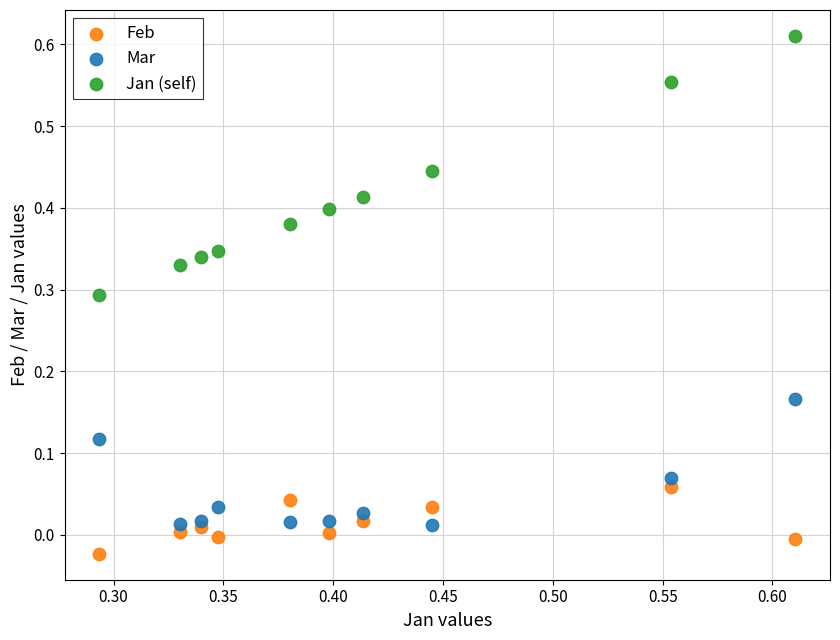

Which series has the largest Y range (max minus min)?

Jan (self)